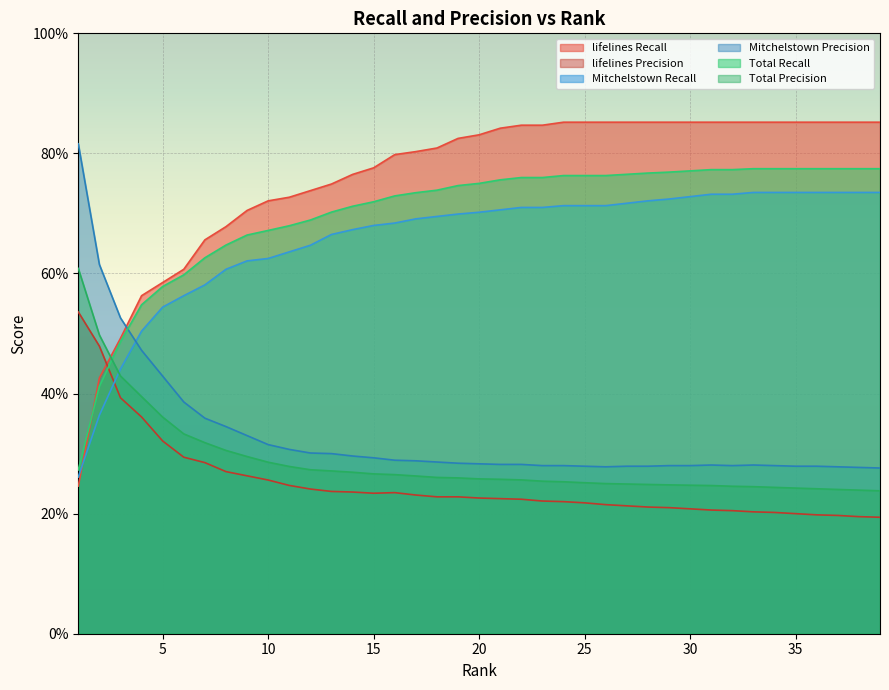

How many times do Total Precision and lifelines Recall cross each other?

1